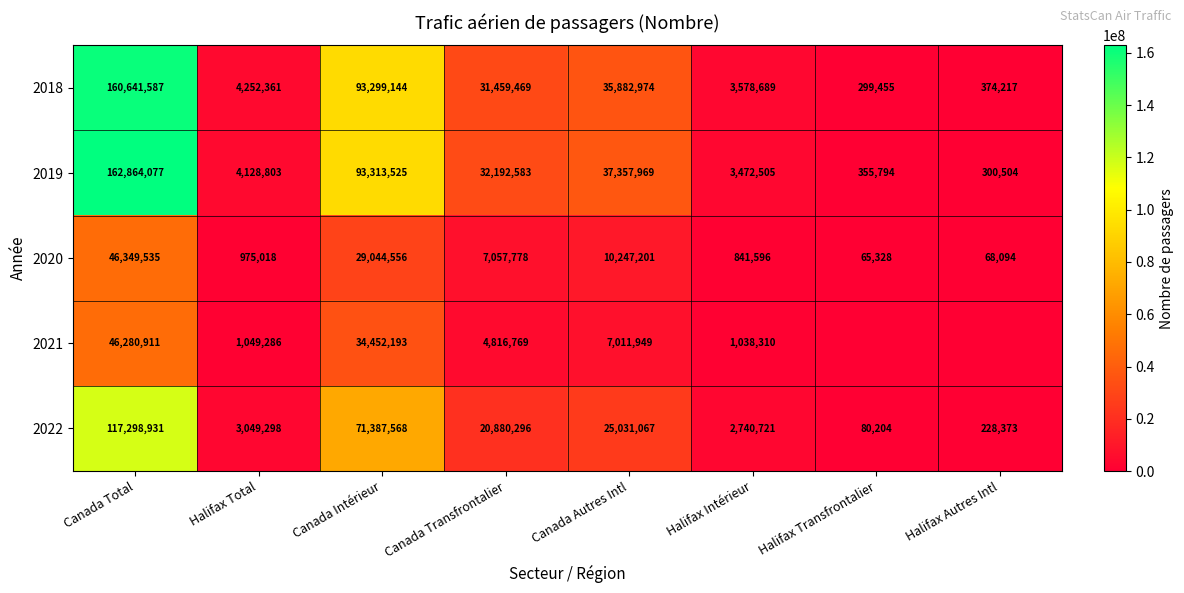

What is the difference between the 2019 values at Halifax Intérieur and Halifax Total?

656298